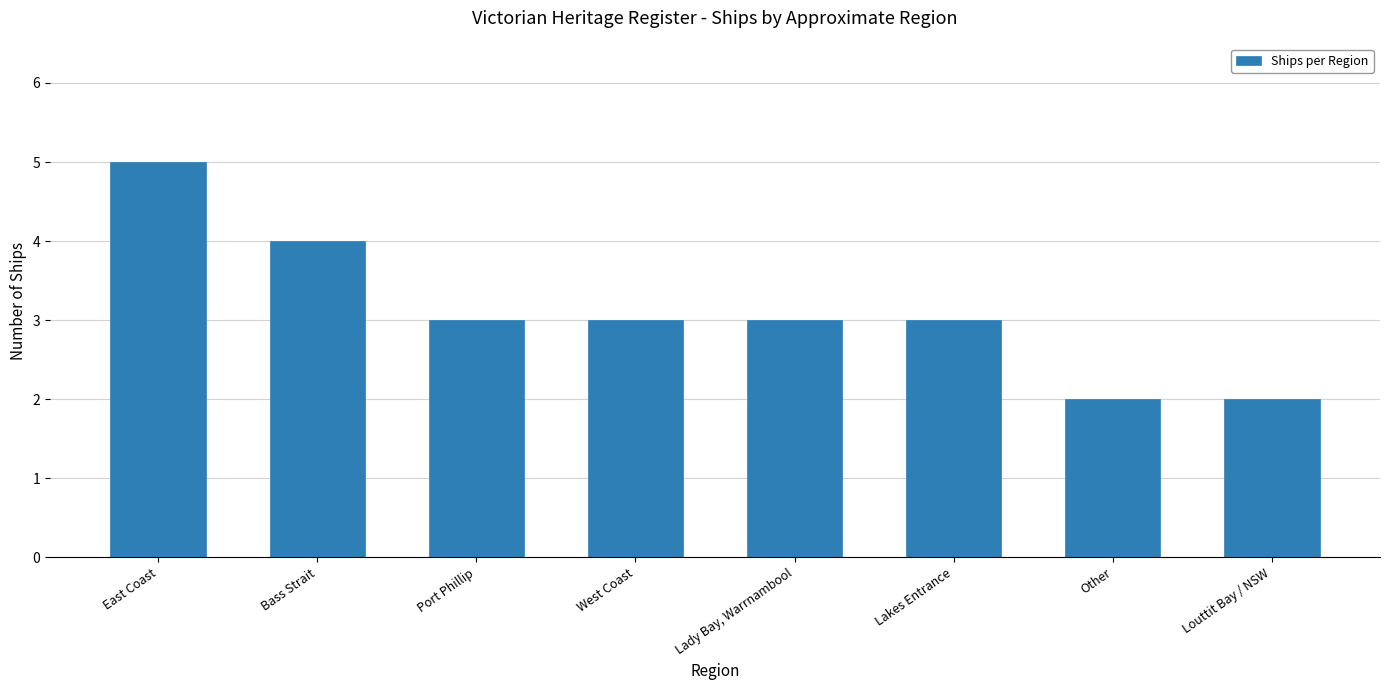

How many values are between 3 and 4?

5